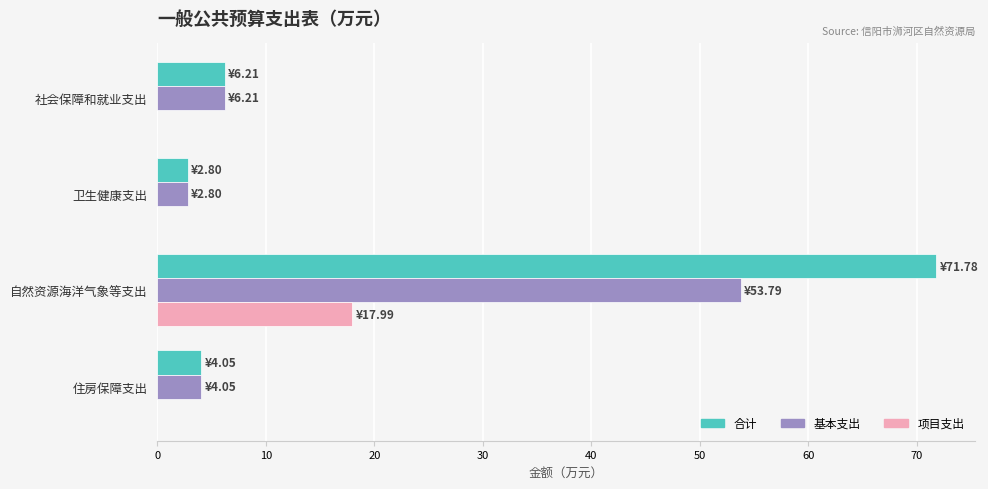

What is the maximum value for 基本支出?

53.8